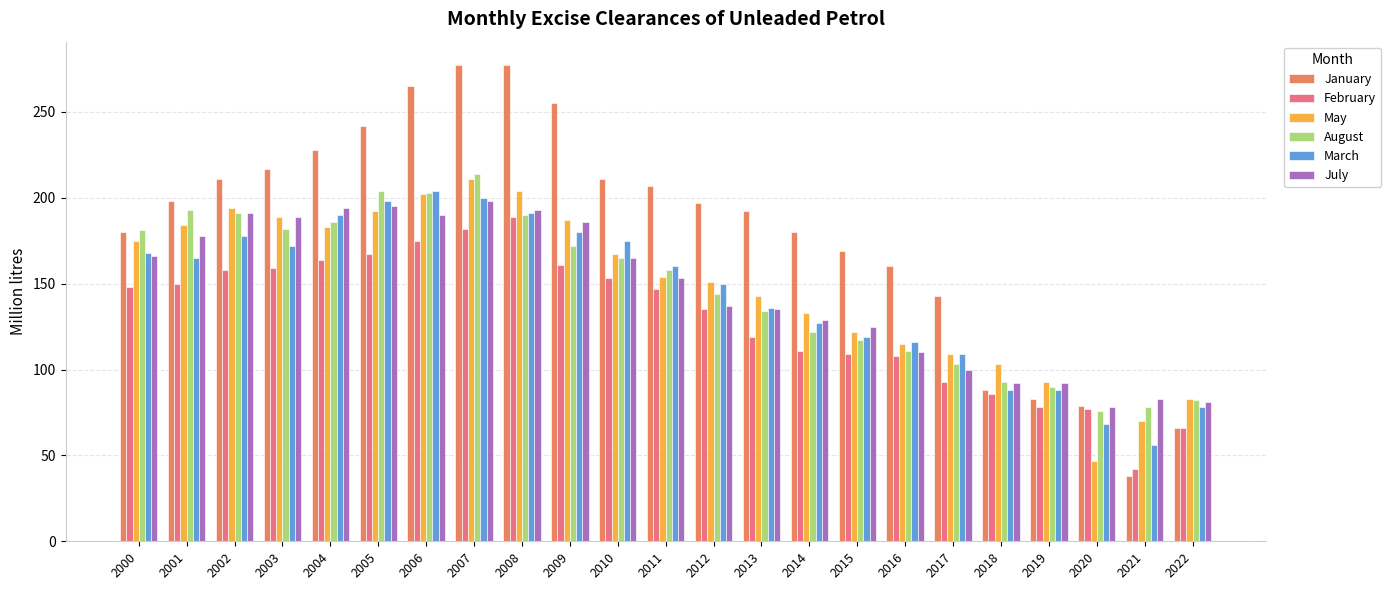

Count the number of data series in this chart.

6